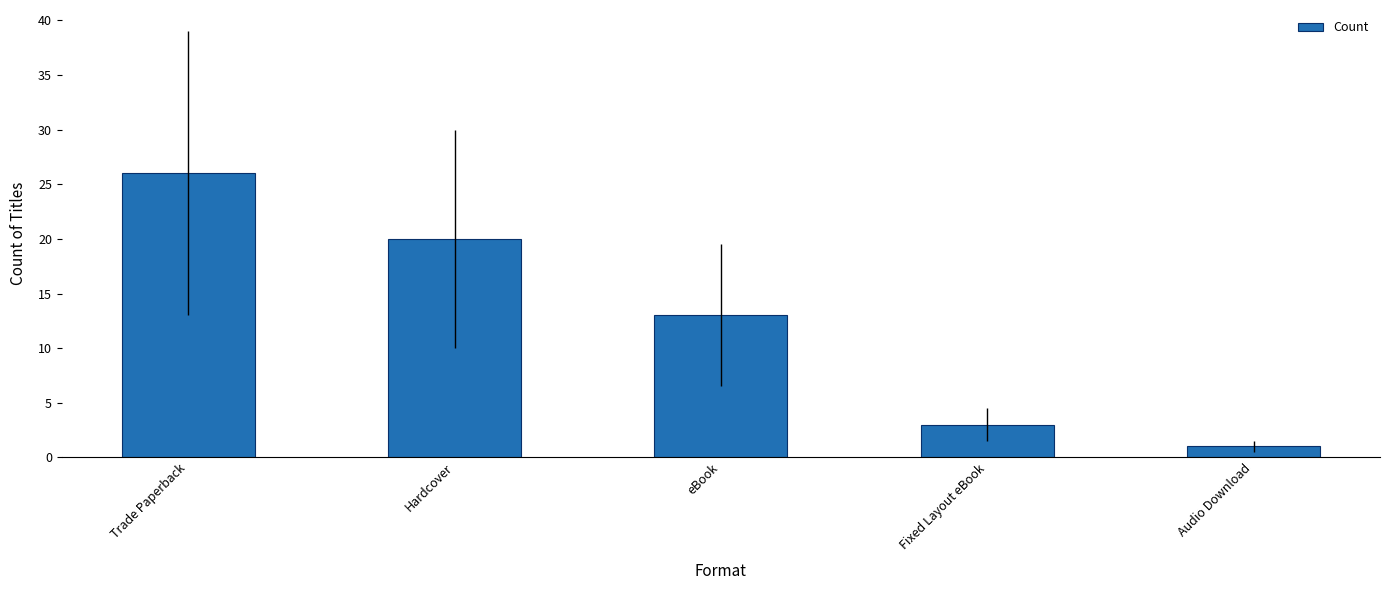

List the labels in order of value, largest first.

Trade Paperback, Hardcover, eBook, Fixed Layout eBook, Audio Download